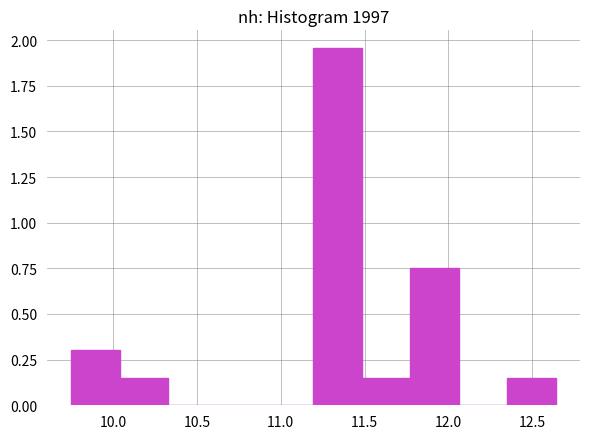

Over which range of the x-axis is the bar tallest?

11.20 to 11.50